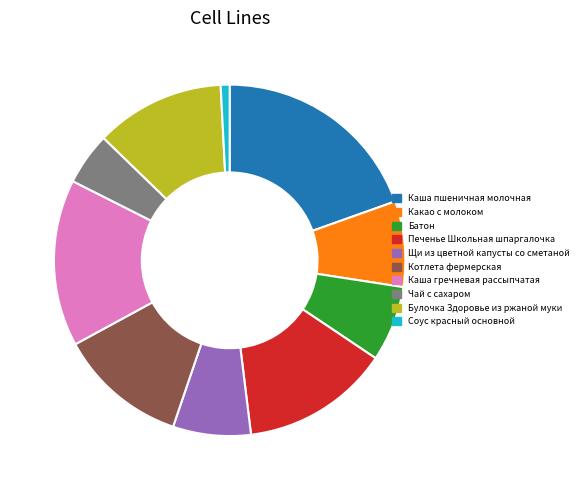

Is there a majority slice in this chart?

No